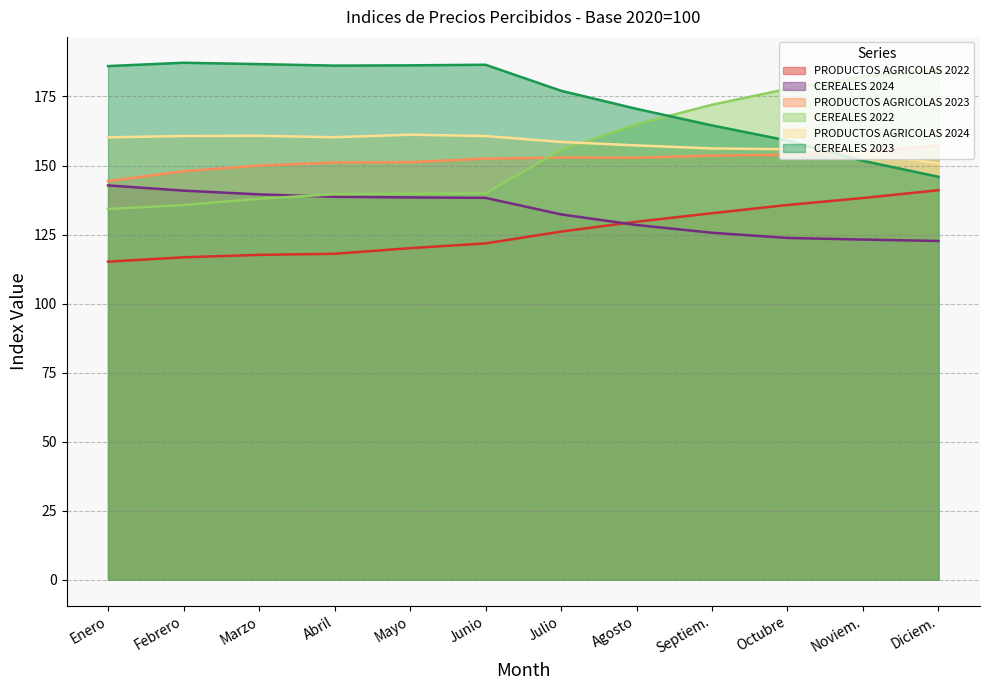

Is the value of PRODUCTOS AGRICOLAS 2022 at Septiem. greater than the value of PRODUCTOS AGRICOLAS 2024 at Junio?

No